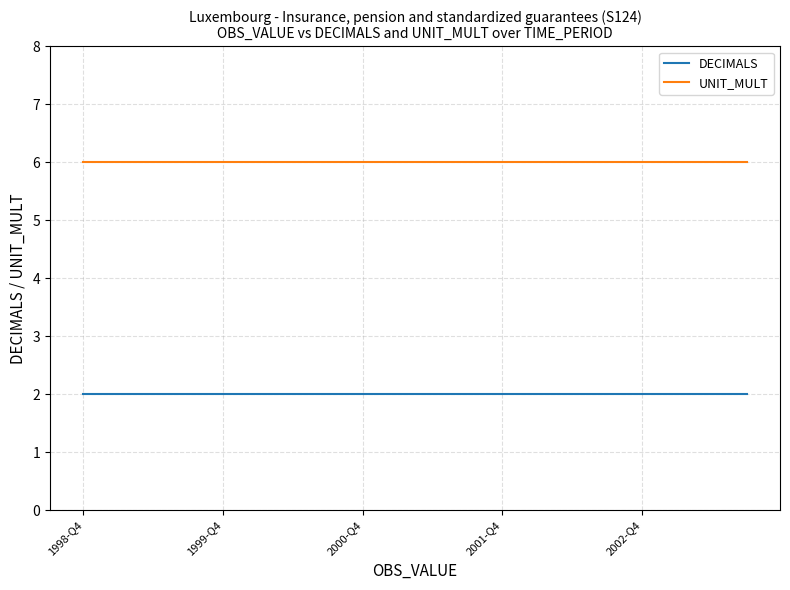

How many lines are shown in the chart?

2